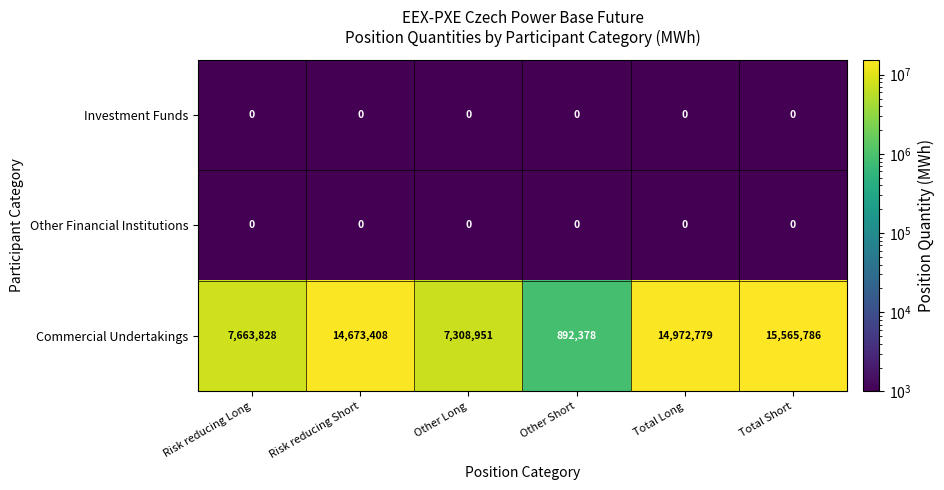

Is it true that Investment Funds equals 0 at Total Short?

True